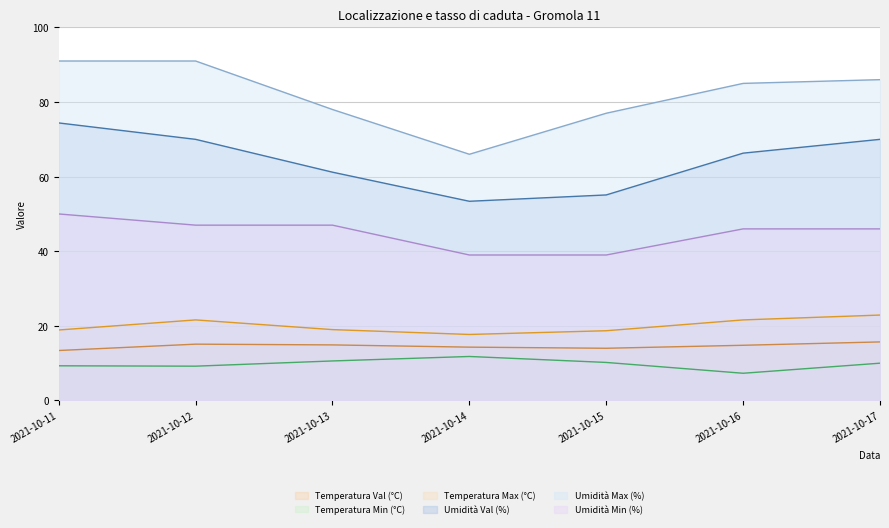

What is the minimum value for Umidità Val (%)?

53.4